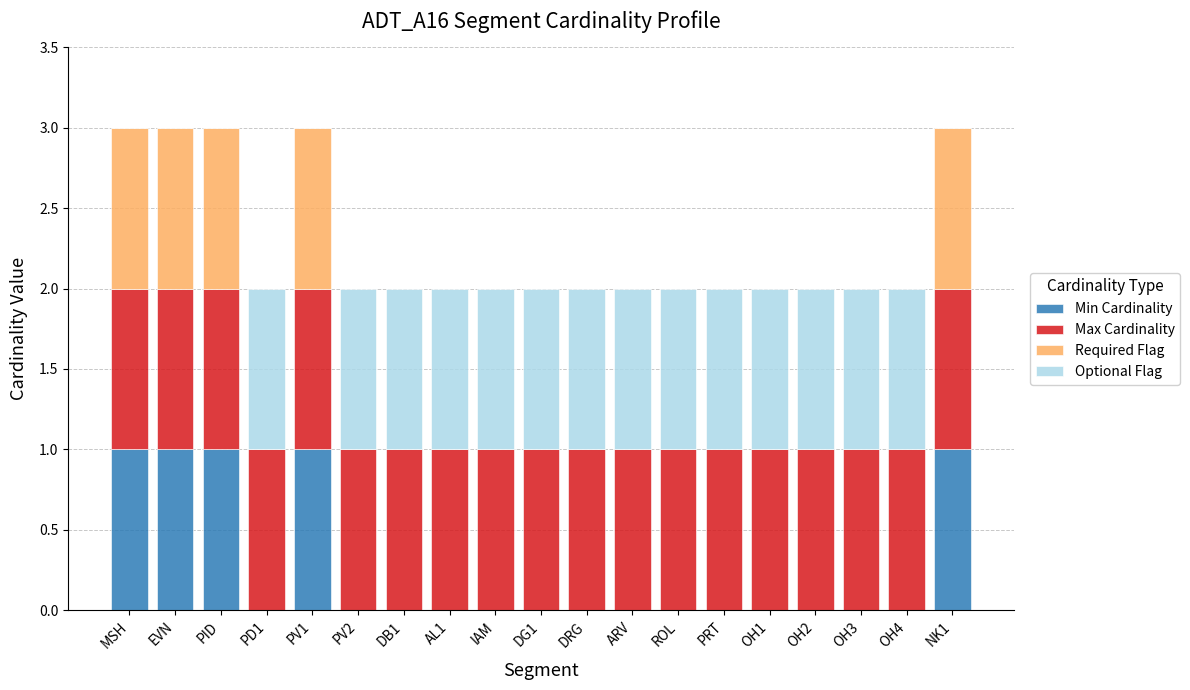

Is it true that Min Cardinality equals 0 at ROL?

True